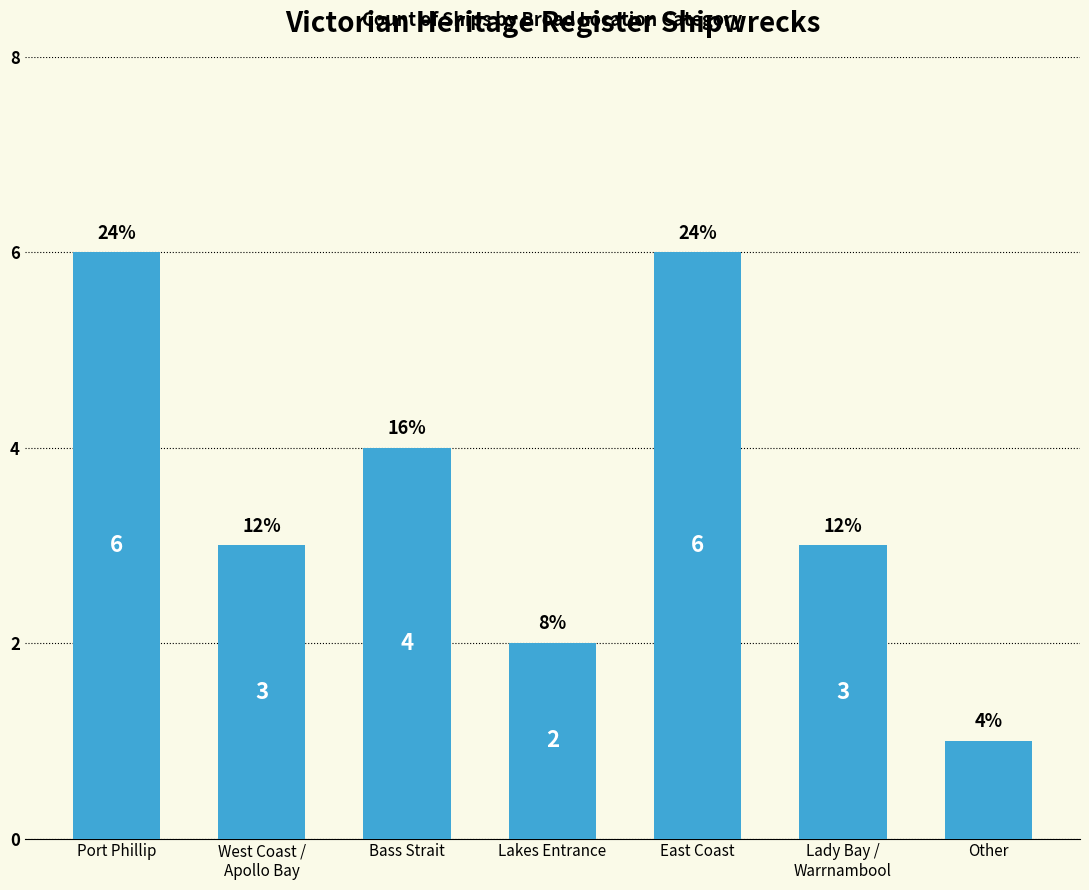

Where does the data first go above 3?

Port Phillip